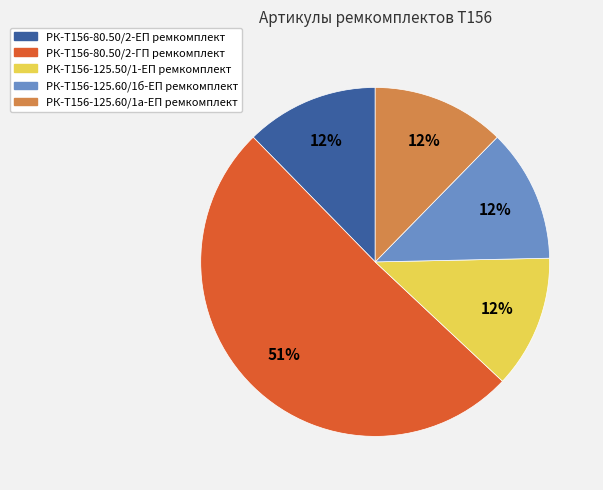

Count the number of slices in the pie.

5